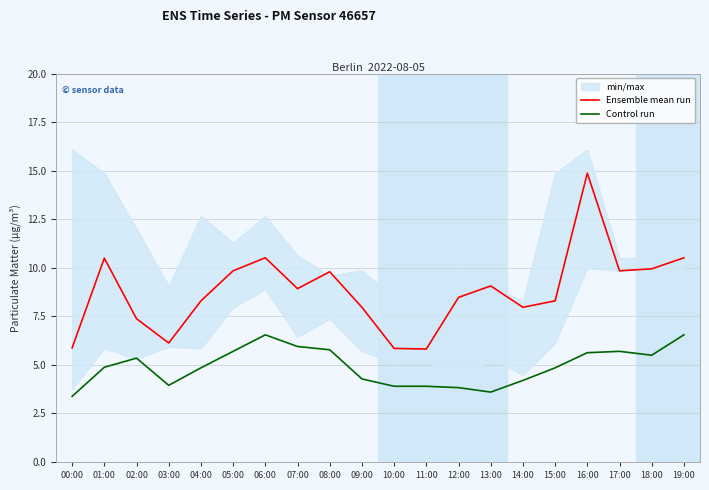

What is the sum of all Control run values?

98.3